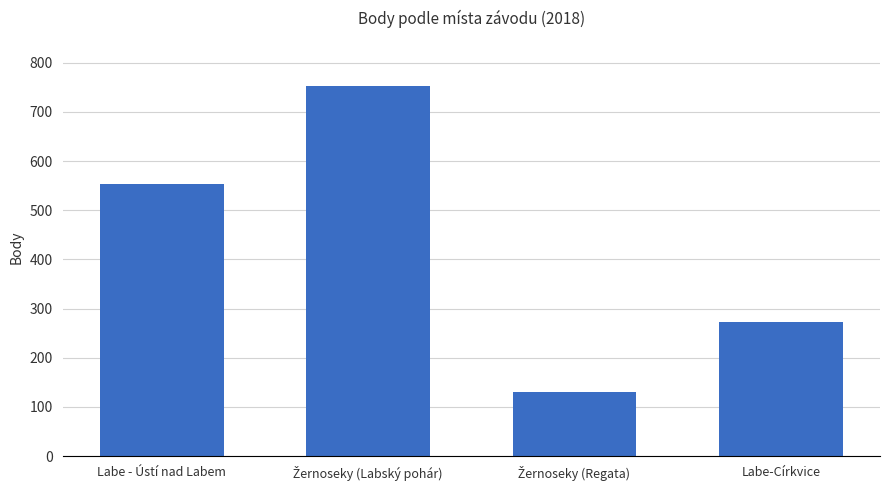

What is the value of the 3rd bar from the left?

131